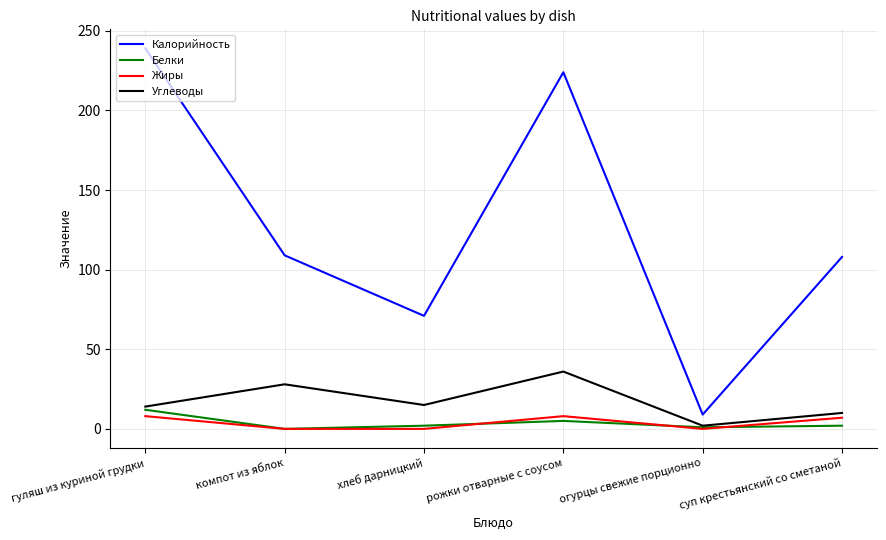

Where is the first local maximum for Белки?

рожки отварные с соусом